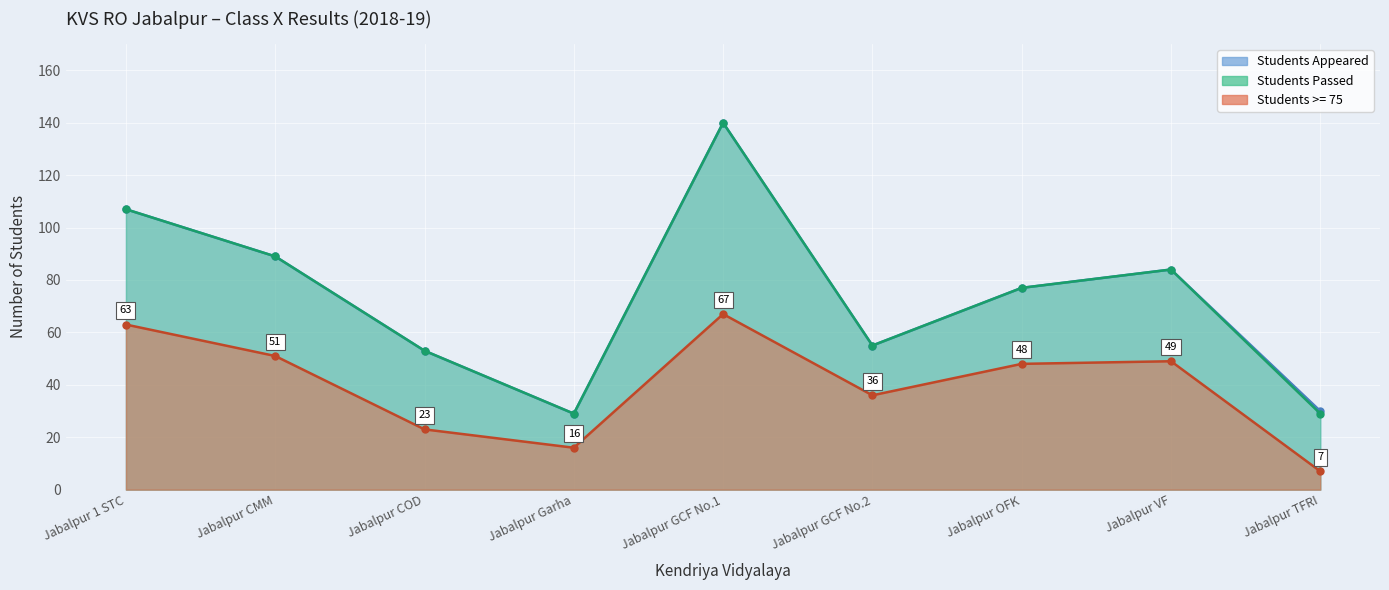

The value of Students Appeared at Jabalpur GCF No.2 is 91. True or false?

False